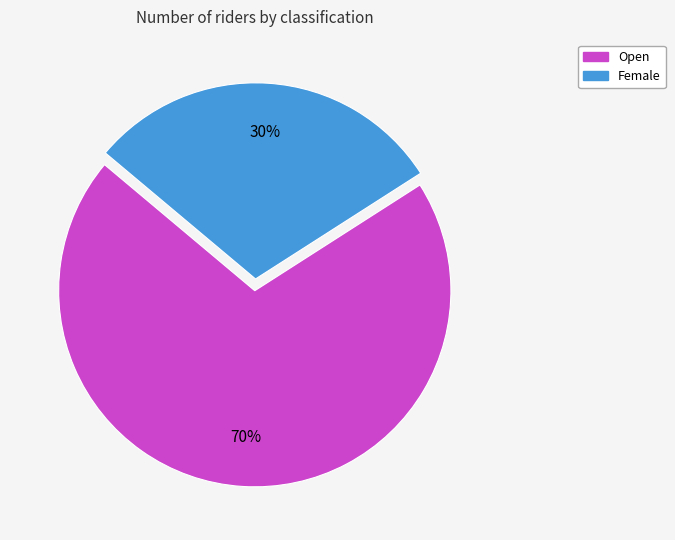

Is the sum of Open and Female greater than half?

Yes